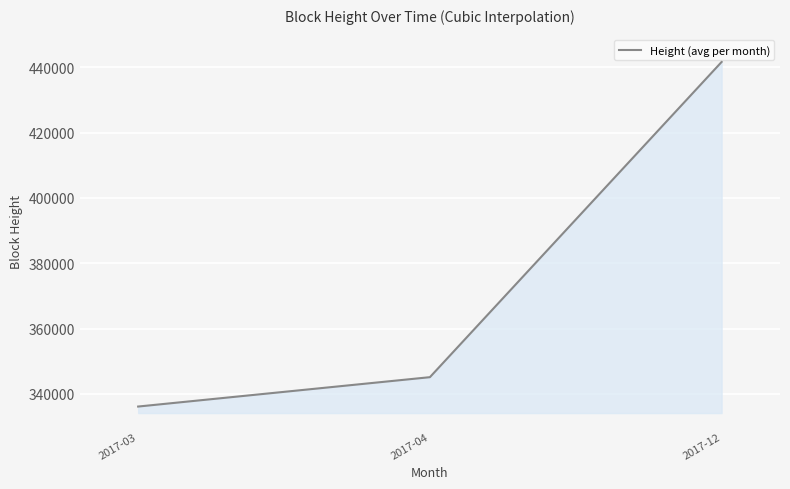

Rank the categories by value from highest to lowest.

2017-12, 2017-04, 2017-03